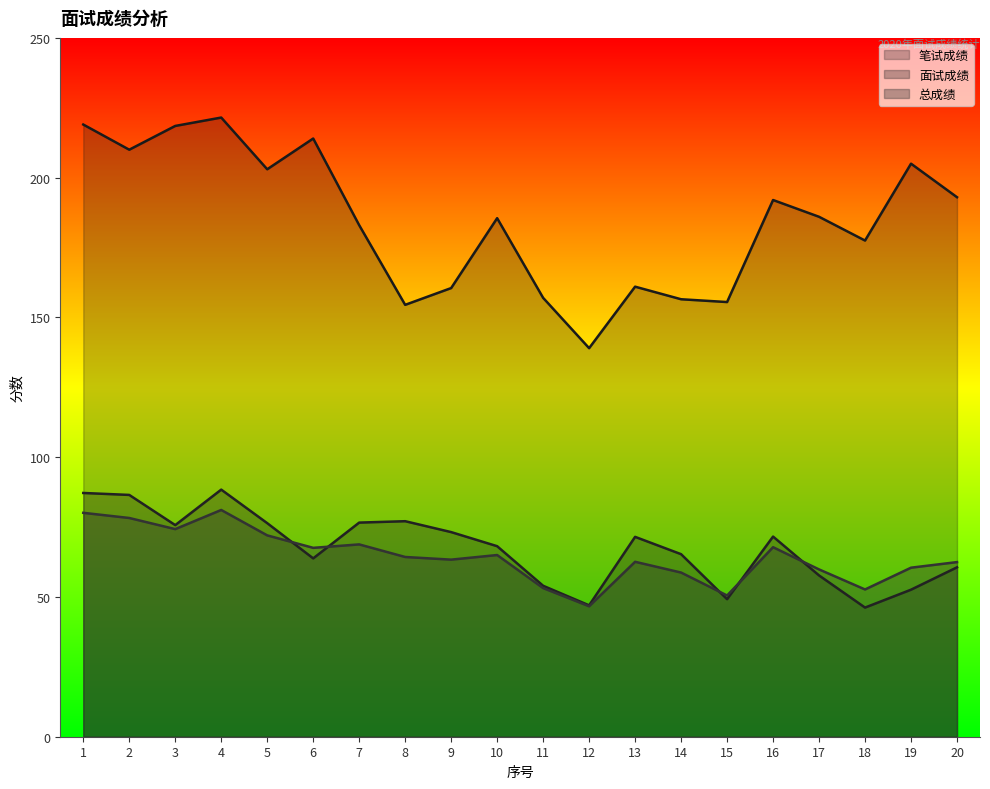

The 面试成绩 series shows 68.2 at 10. True or false?

True